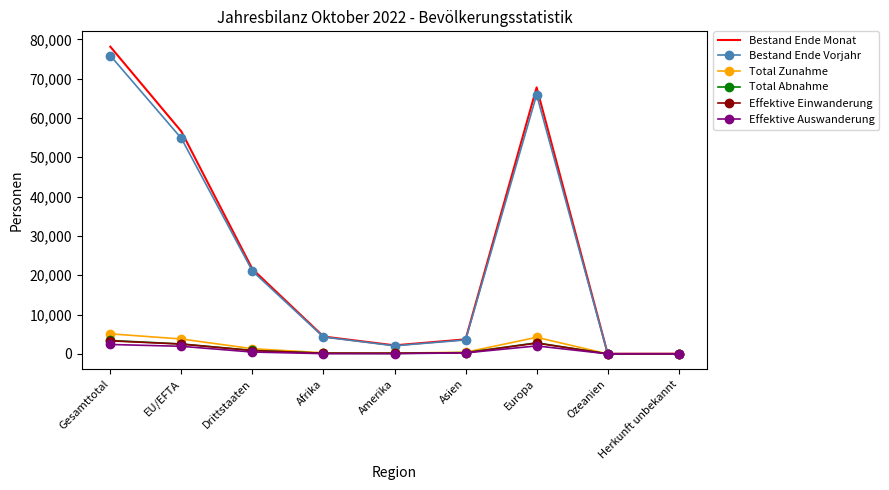

The value of Bestand Ende Monat at Europa is 120943. True or false?

False